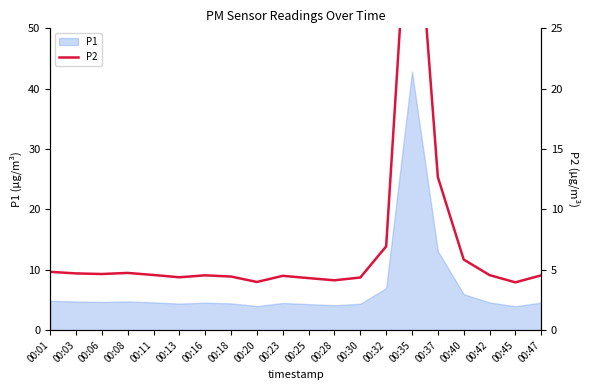

Which category has the highest value across all series?

00:35